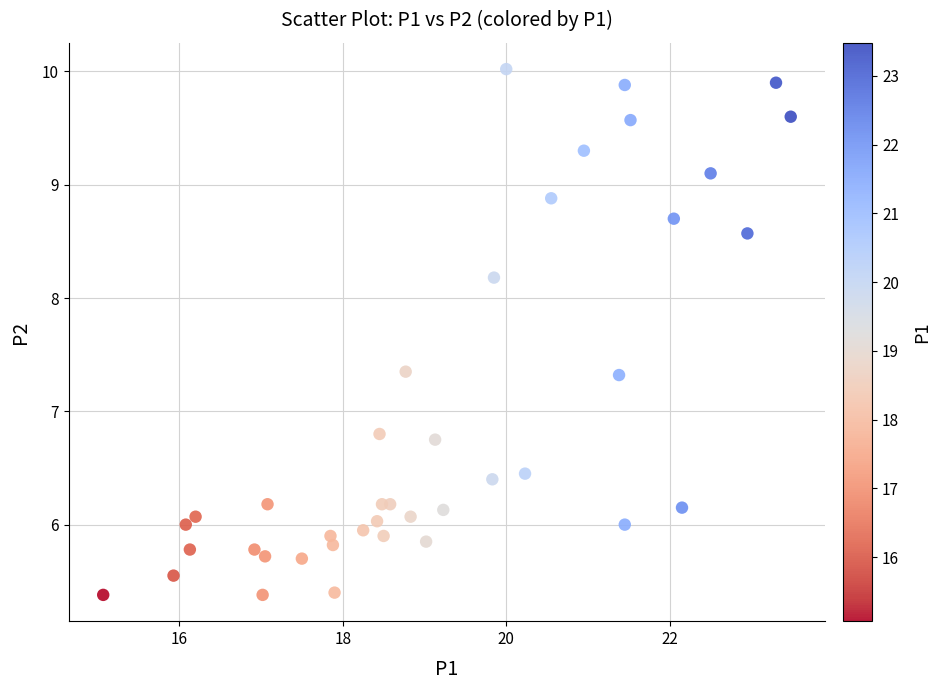

What is the range of X values (max minus min)?

8.4